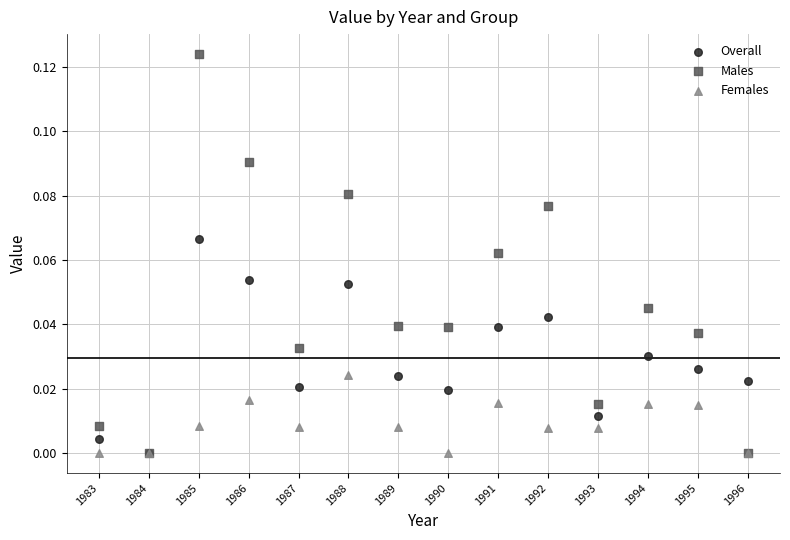

Which series has the largest Y range (max minus min)?

Males